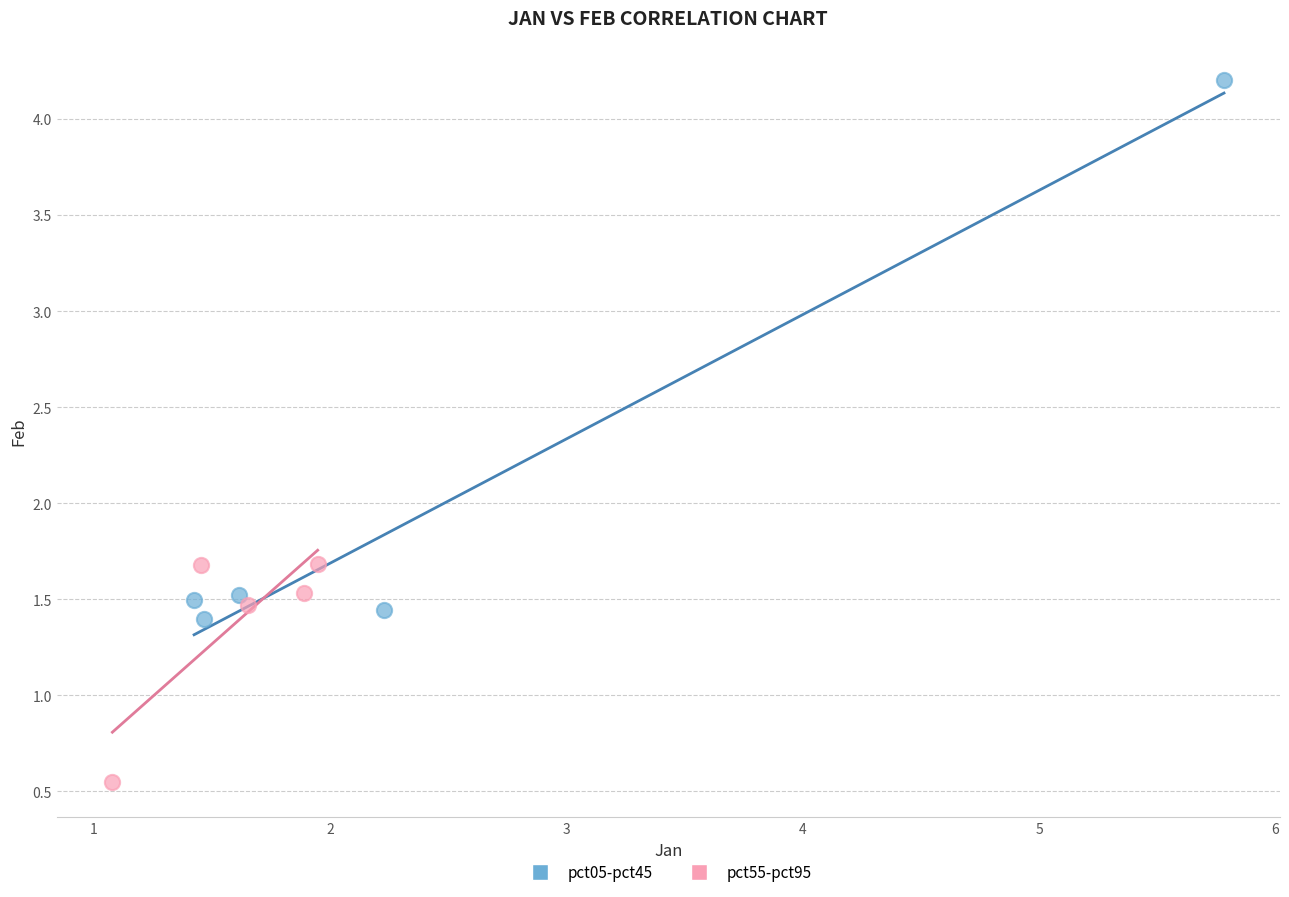

Which series contains the highest Y value?

pct05-pct45